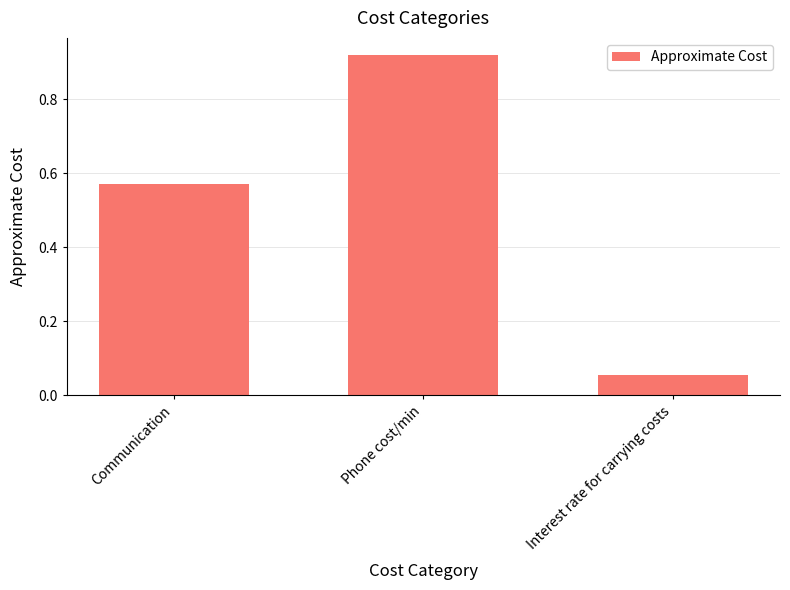

The chart shows a value of 0.0 at Interest rate for carrying costs. True or false?

False